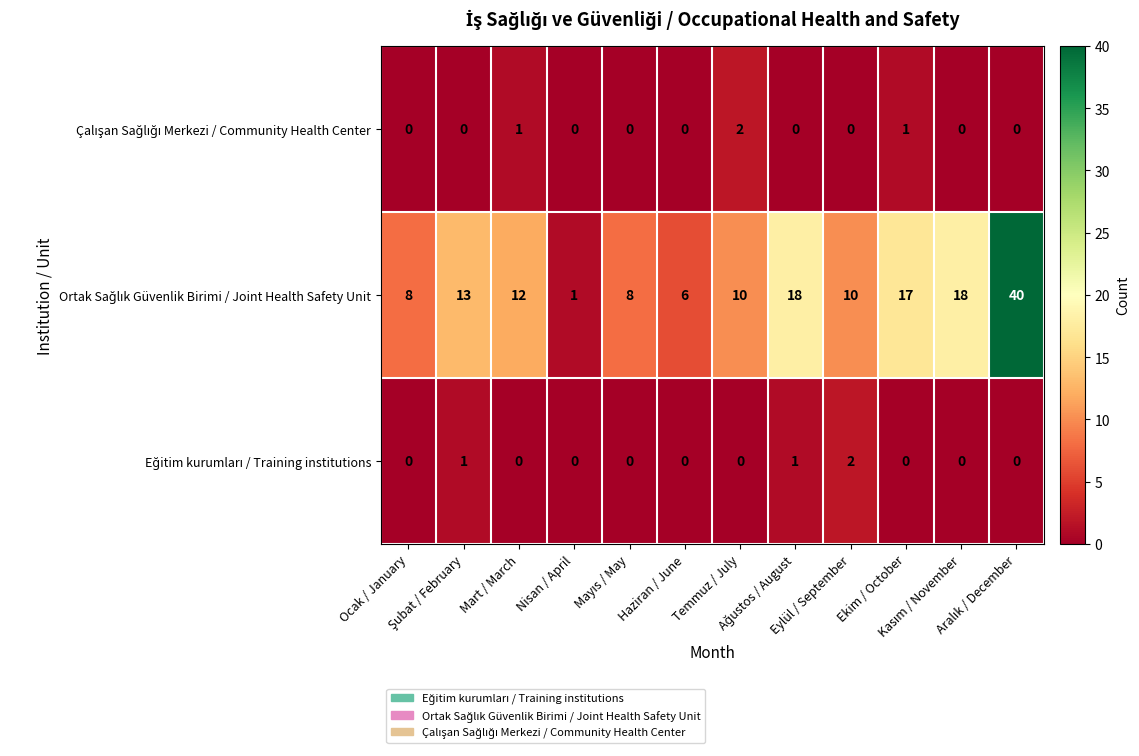

What is the maximum value shown in the chart?

40